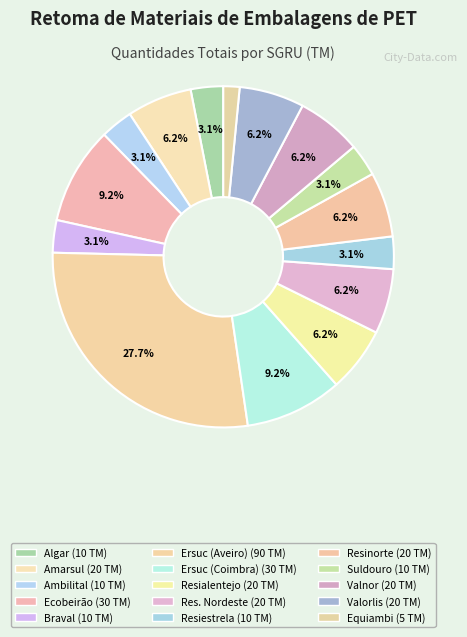

How many slices are in this pie chart?

15